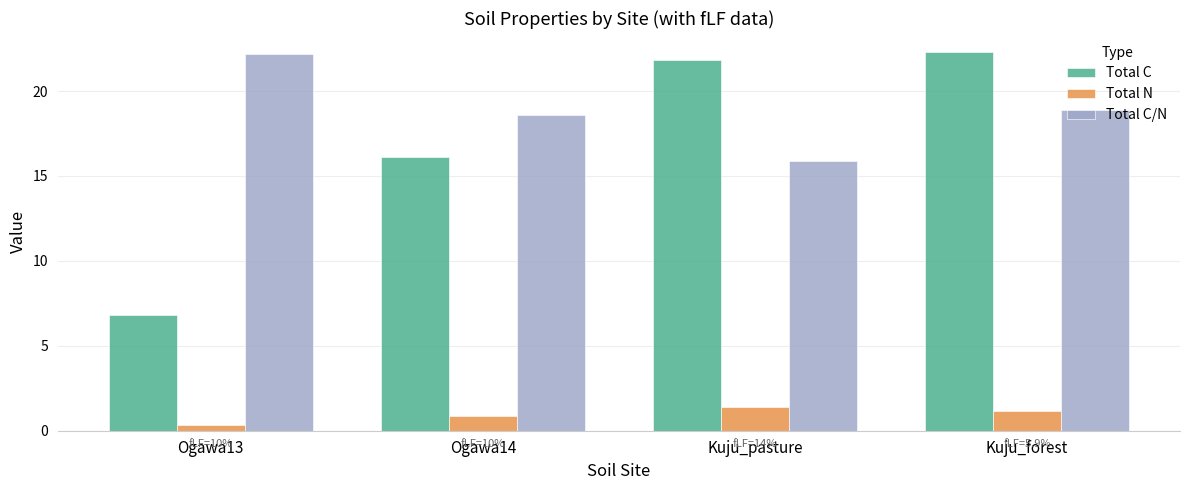

True or false: Total C/N has a value of 33.2 at Ogawa14.

False